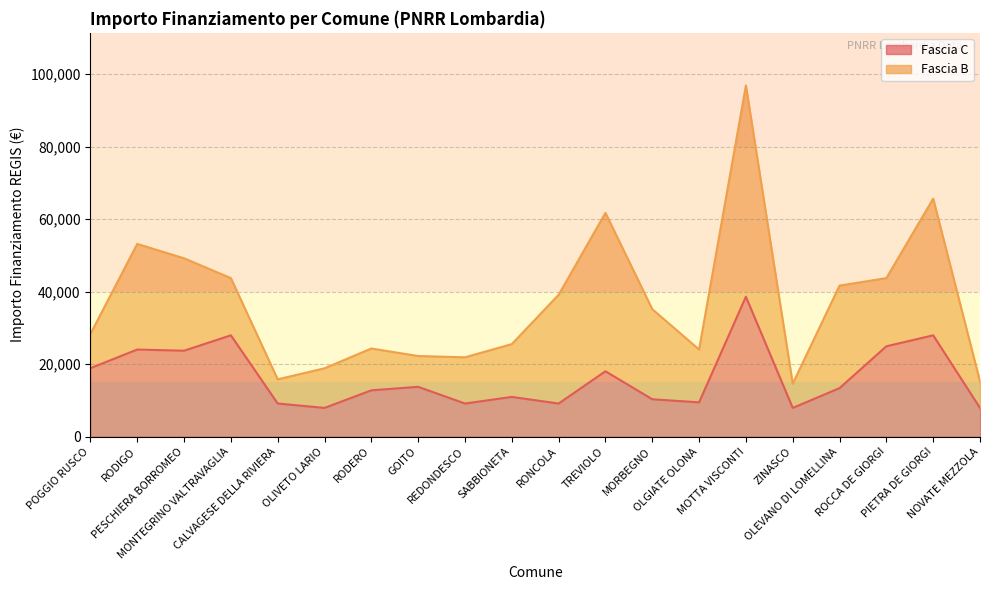

Where is the data nearest to the value 23228?

PESCHIERA BORROMEO